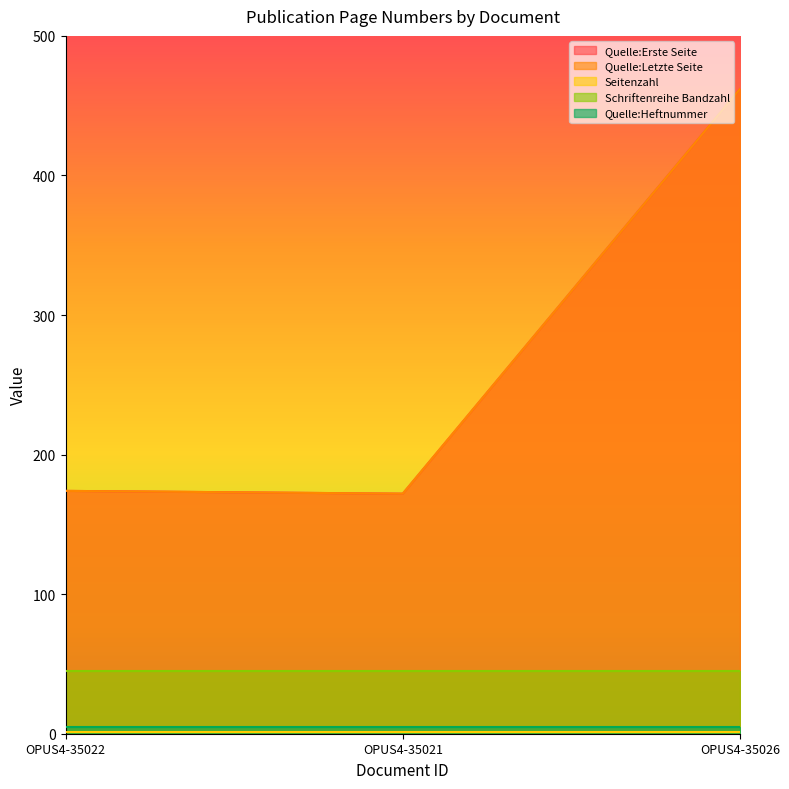

What is the label of the 2nd point from the right?

OPUS4-35021